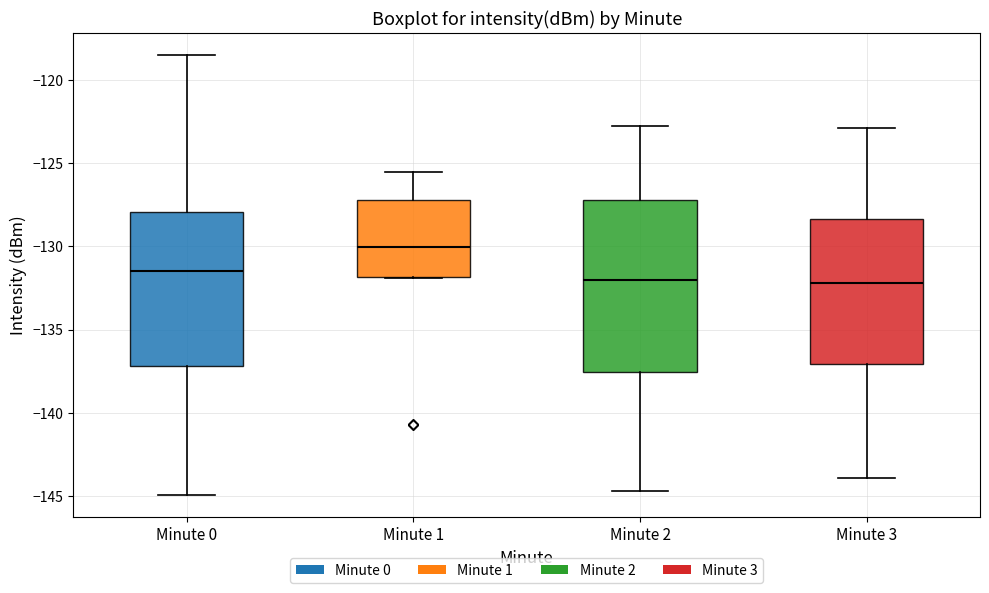

Reading left to right, transcribe this box plot: for each box, give where its median line is, the range the box spans, and where its two whiskers end, as read against the y-axis. The values are not printed on the chart, so give them approximately, as read against the axis.

Minute 0: median -131.5, box -137.0 to -128.0, whiskers -145.0 to -118.5
Minute 1: median -130.0, box -132.0 to -127.0, whiskers -132.0 to -125.5
Minute 2: median -132.0, box -137.5 to -127.0, whiskers -144.5 to -123.0
Minute 3: median -132.0, box -137.0 to -128.5, whiskers -144.0 to -123.0